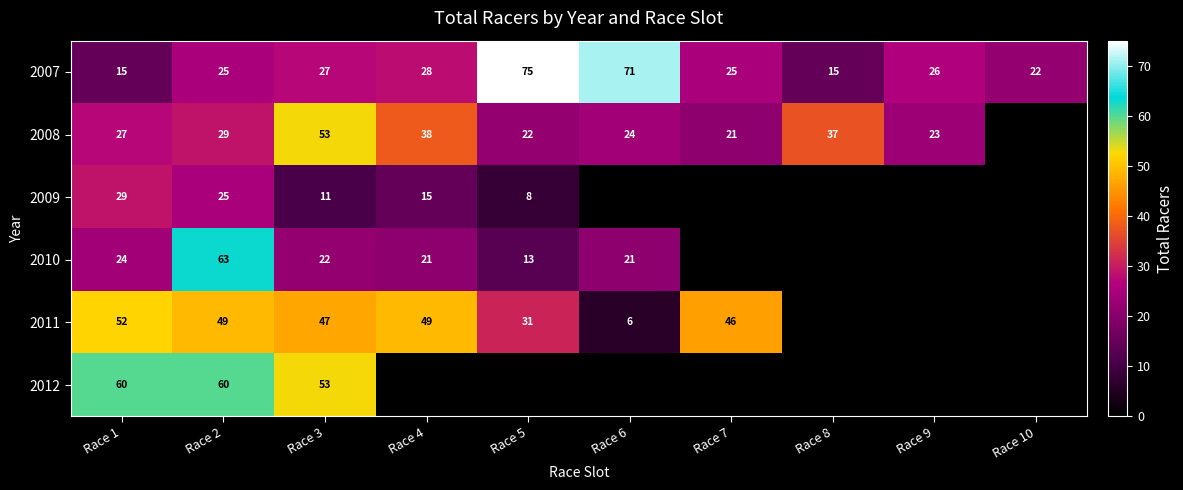

What is the sum of all 2007 values?

329